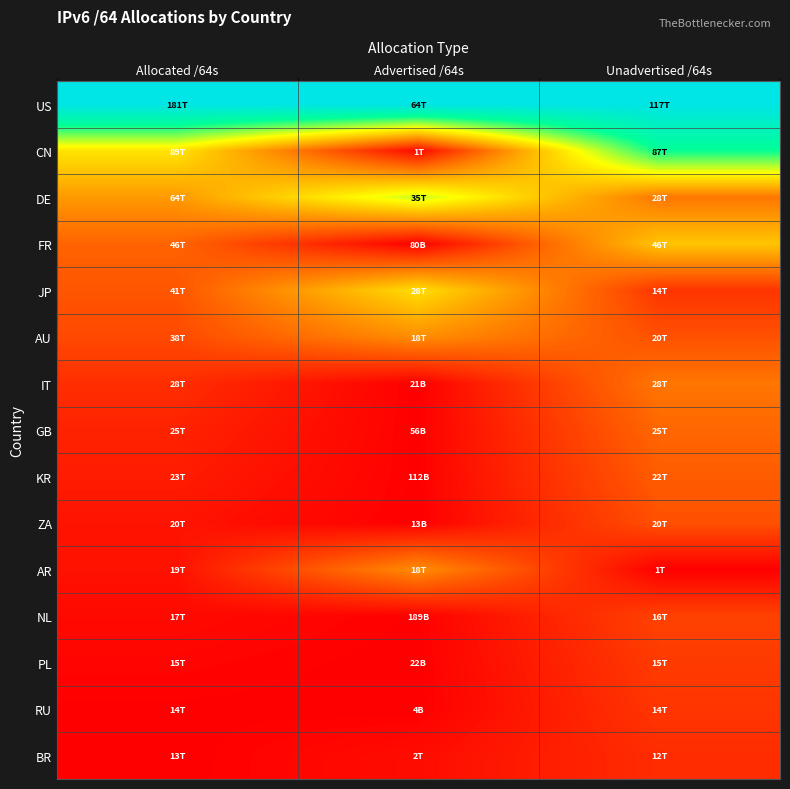

Which category has the lowest value across all series?

Unadvertised /64s